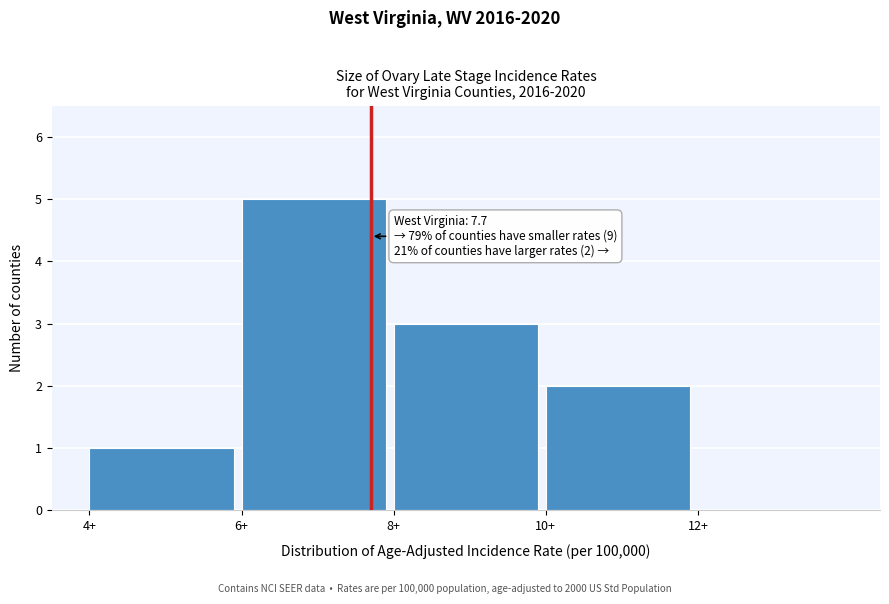

Which range on the x-axis has the tallest bar?

6 to 8